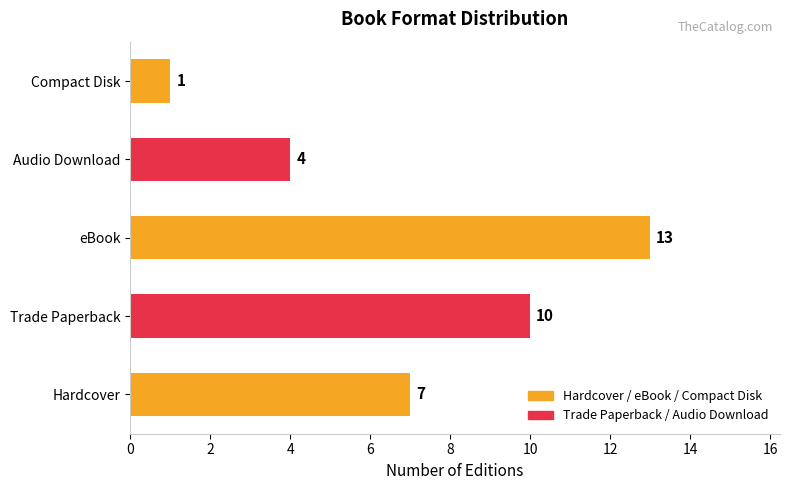

What is the change in value from Hardcover to Trade Paperback?

+3